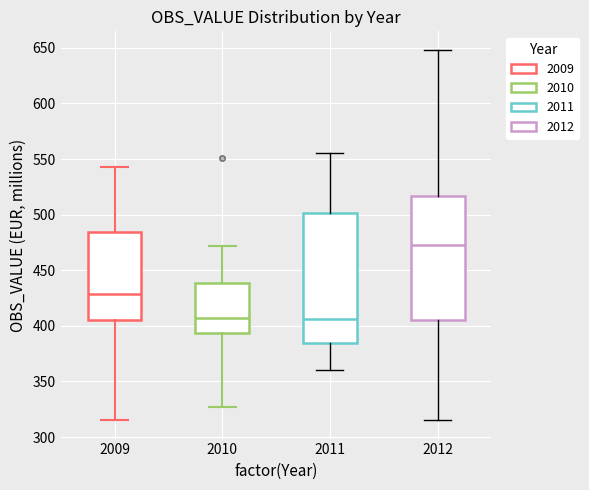

Which box's median line is the highest?

2012